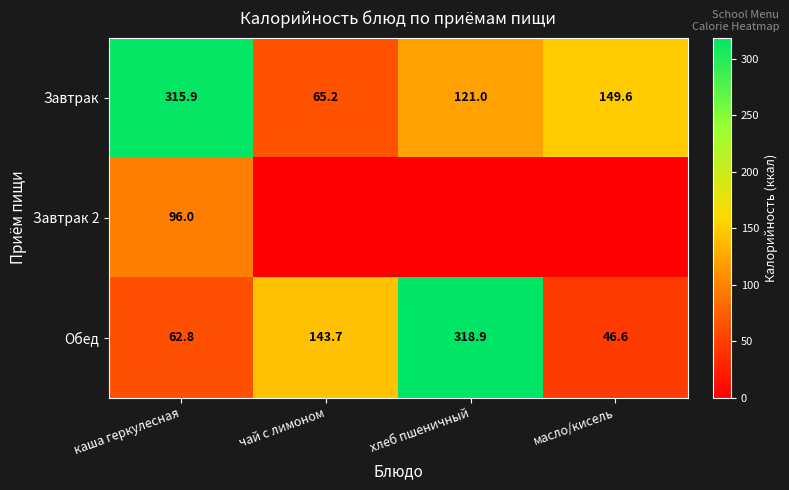

List the labels in order of Завтрак value, smallest first.

чай с лимоном, хлеб пшеничный, масло/кисель, каша геркулесная